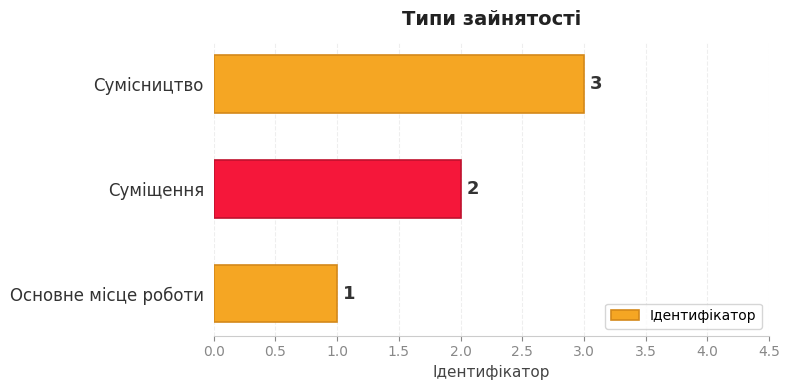

The chart shows a value of 3 at Суміщення. True or false?

False